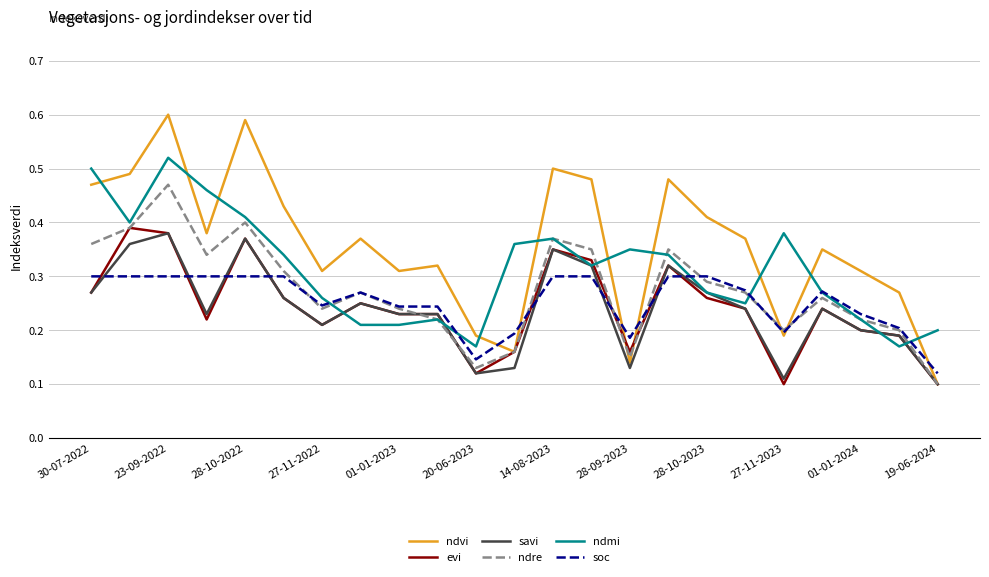

Which series has the largest range (max minus min)?

ndvi